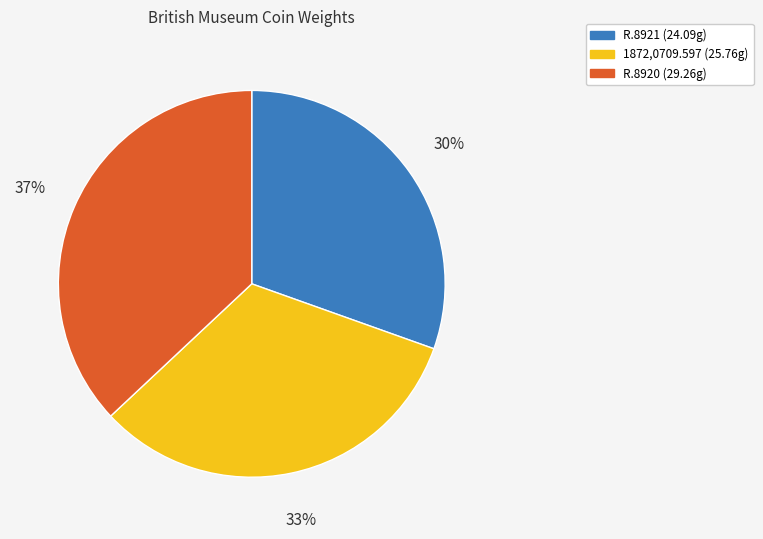

Which has a higher value, R.8920 or 1872,0709.597?

R.8920